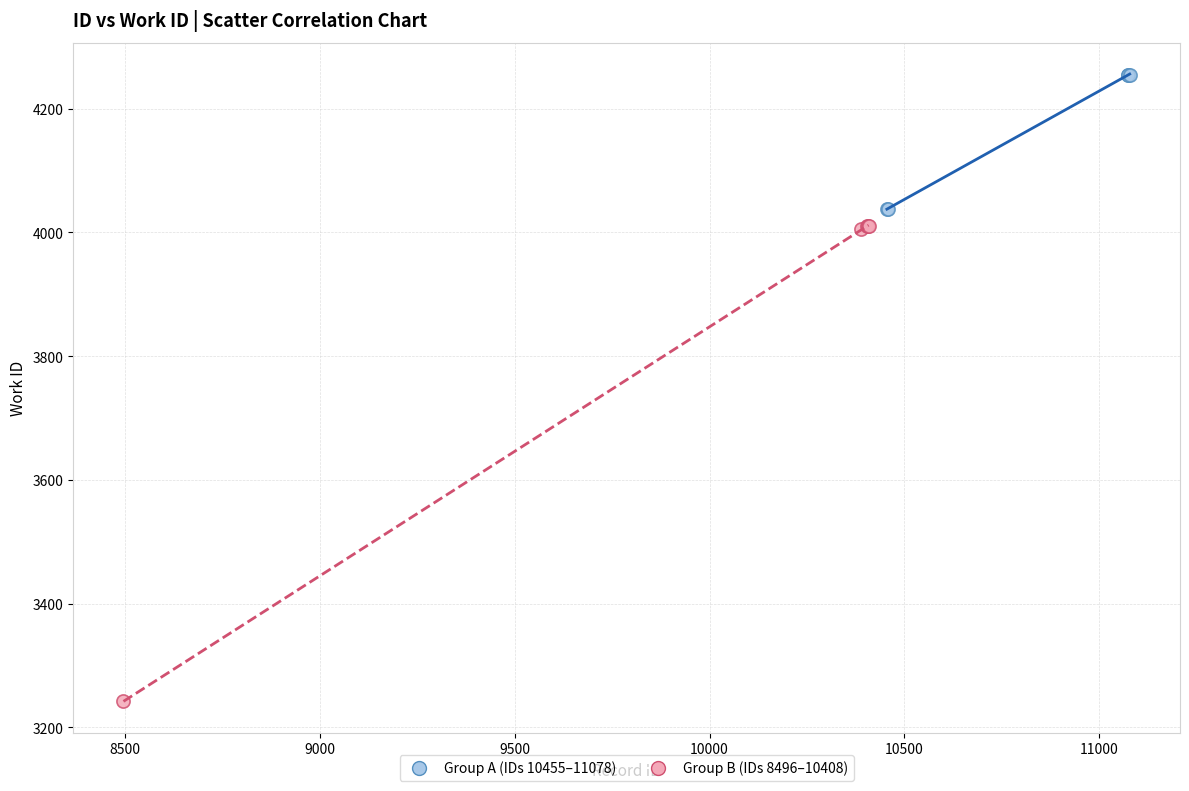

What are all the series names shown in the legend?

Group A (IDs 10455–11078), Group B (IDs 8496–10408)